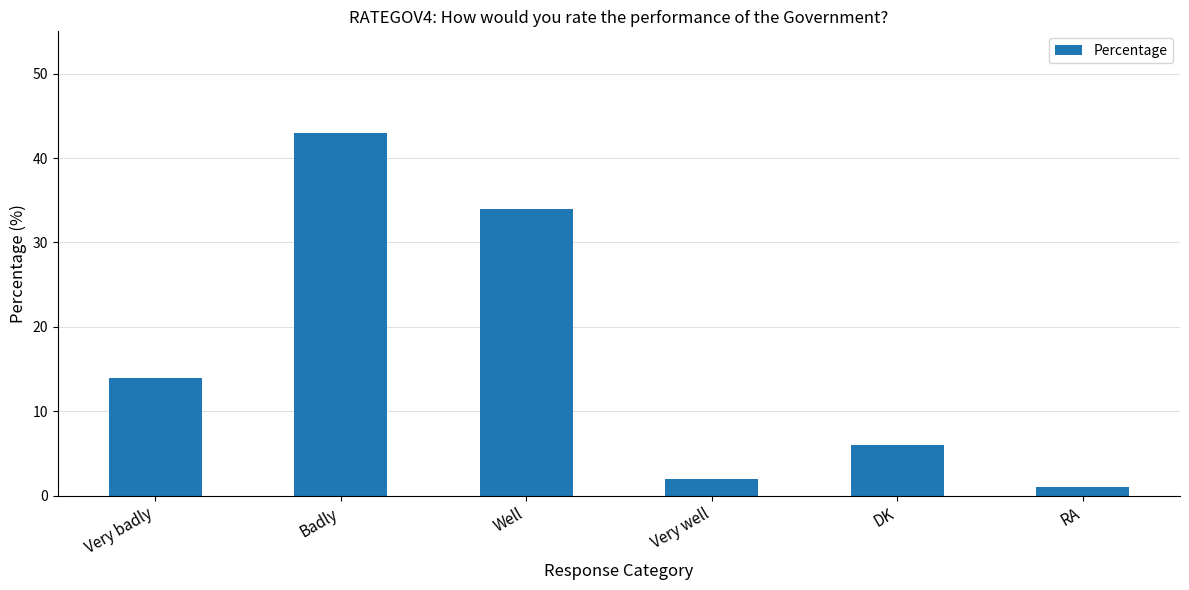

What is the label of the 6th bar from the left?

RA